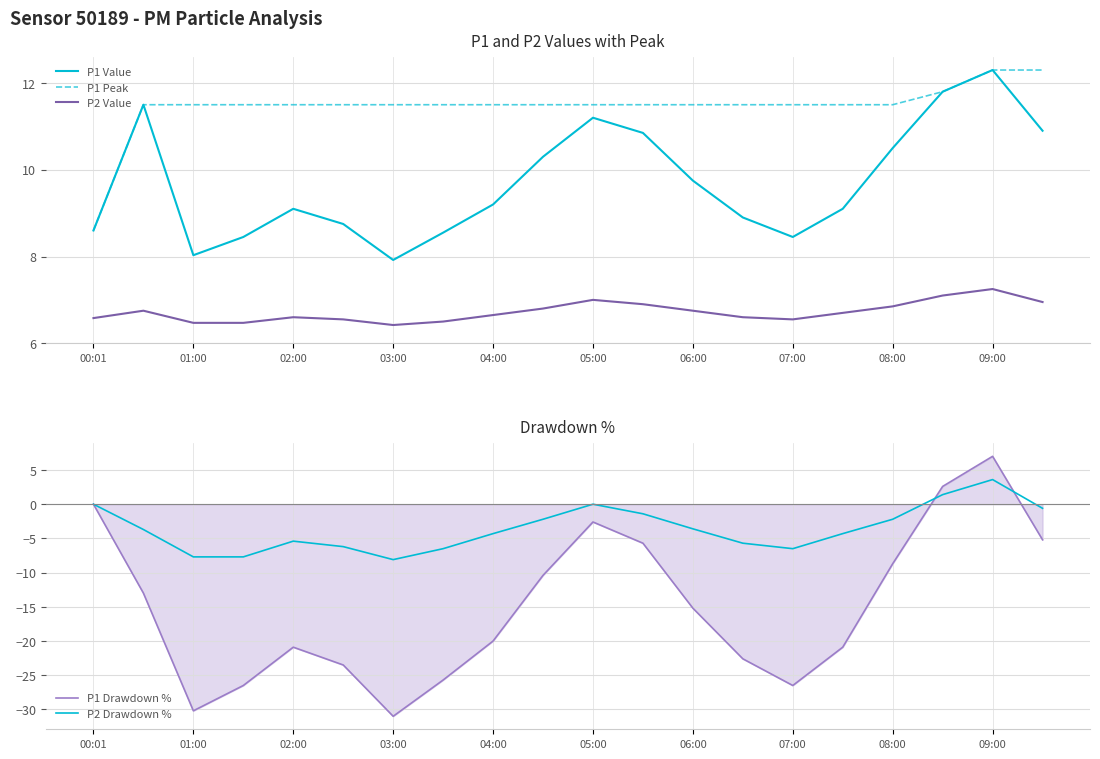

How many data points in P1 Peak are above 11?

19